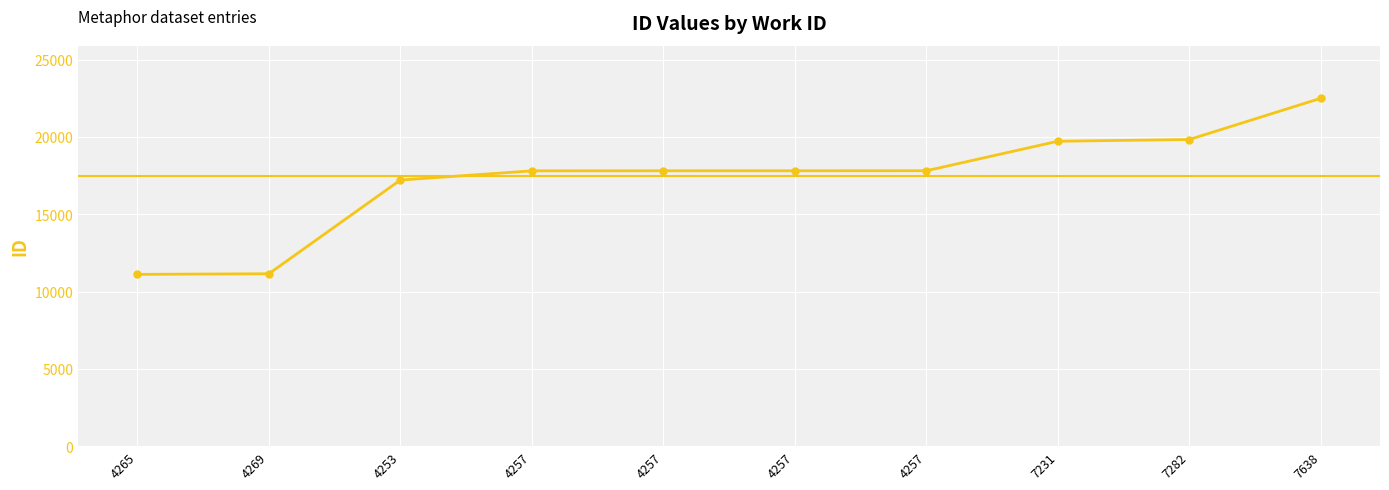

Is this an area chart (filled region under the line)?

No